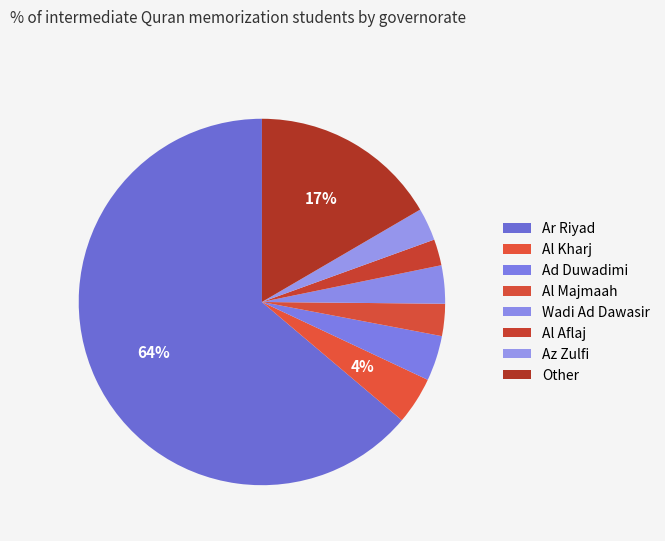

The Al Aflaj slice represents 2% of the pie. True or false?

True